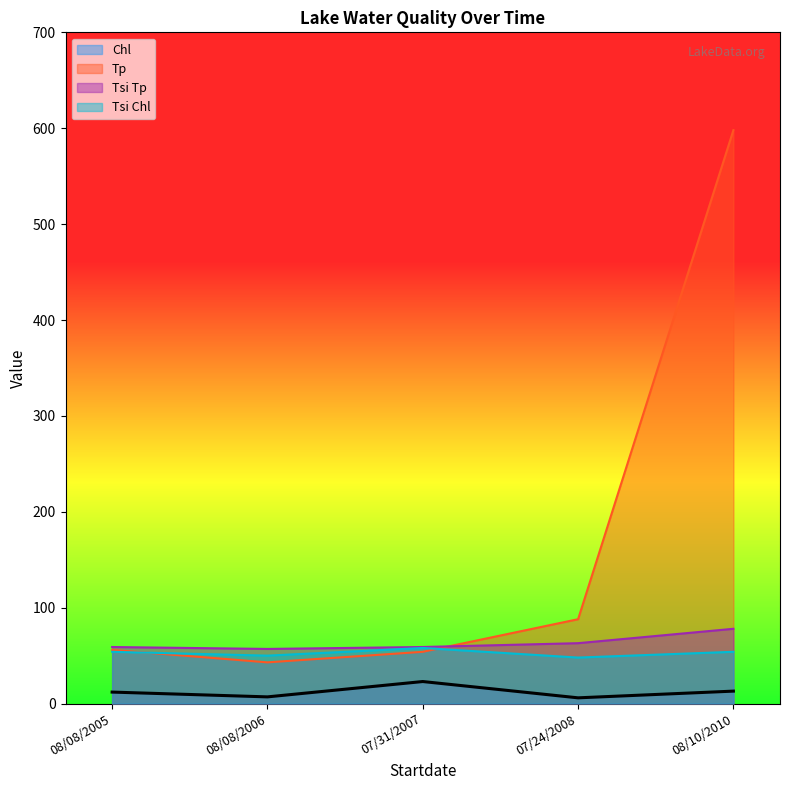

What is the sum of the Chl values at 07/31/2007 and 08/08/2006?

30